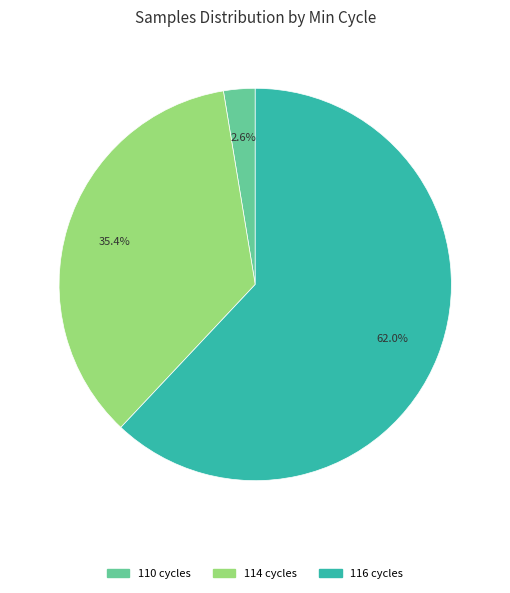

Is there any slice that represents more than half of the pie?

Yes